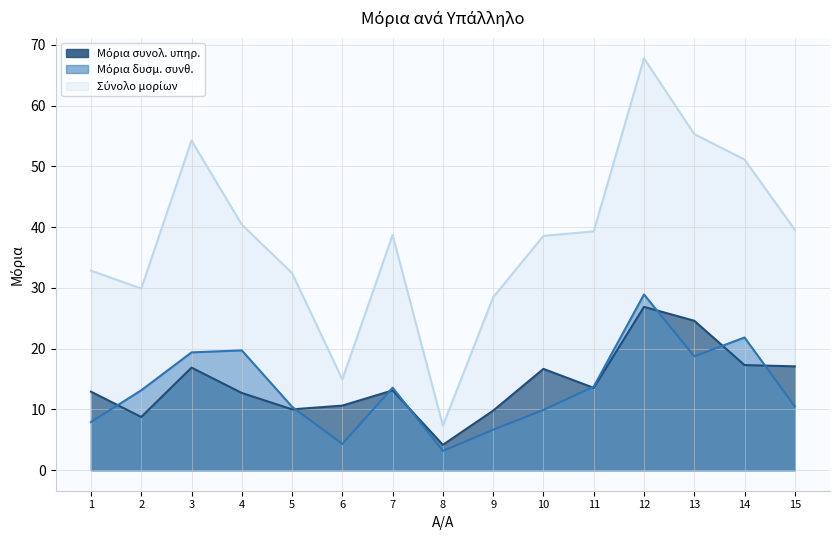

What is the value of the Μόρια συνολ. υπηρ. point at the 8th from the left?

4.2